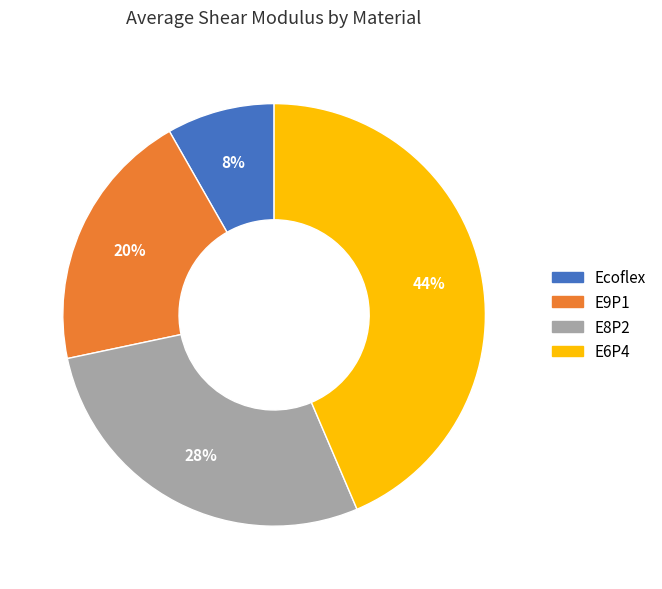

What percentage is the E6P4 slice, to the nearest percent?

44%